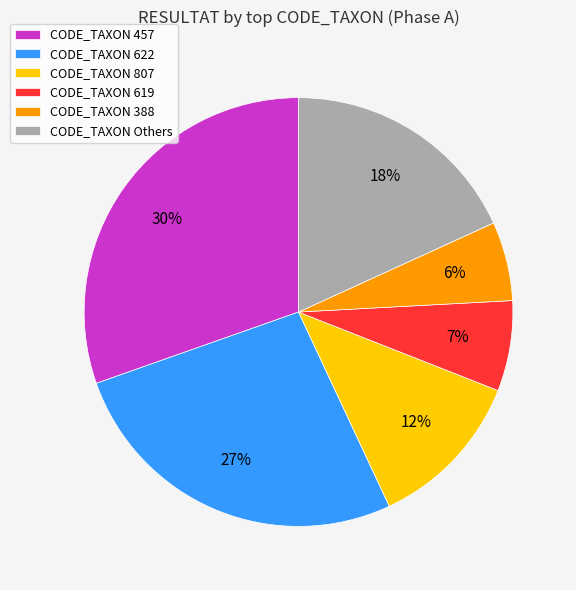

Do CODE_TAXON 388 and CODE_TAXON 457 together represent more than half of the pie?

No